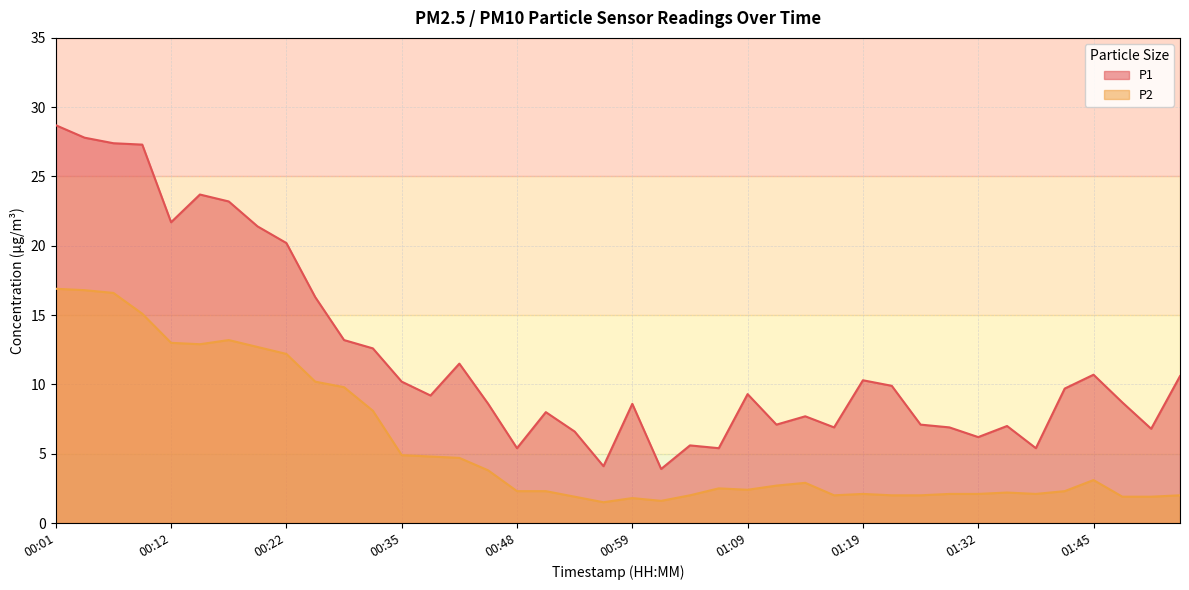

At which label does P2 first exceed 2?

00:01